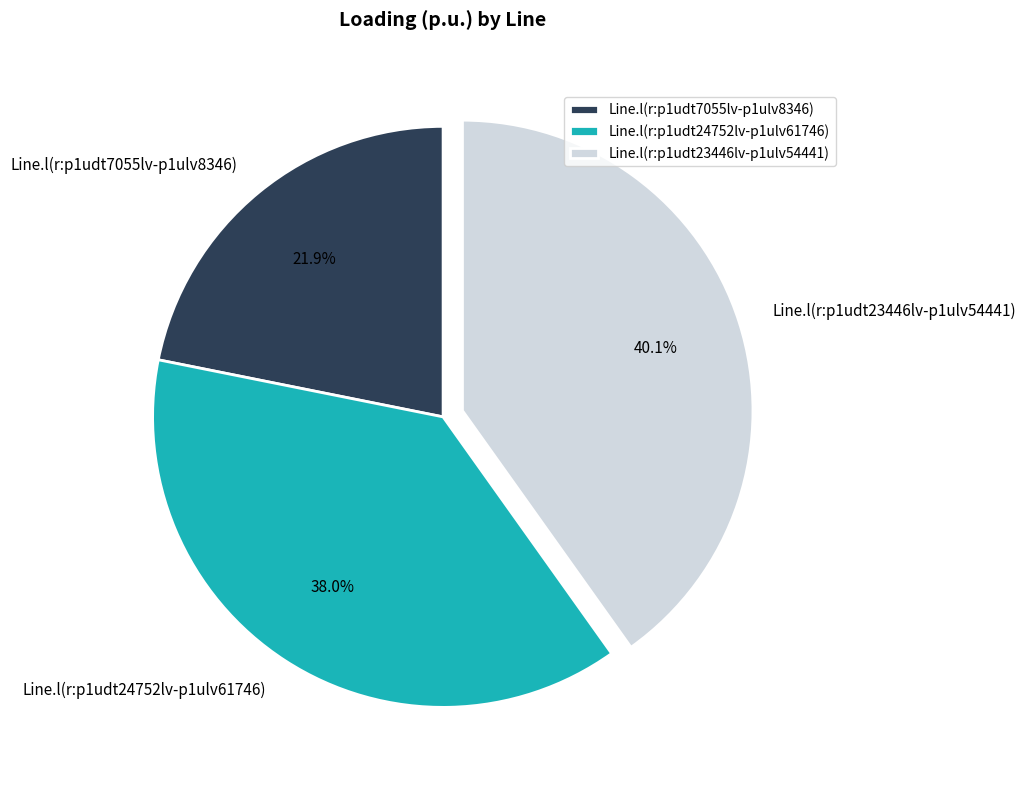

The Line.l(r:p1udt7055lv-p1ulv8346) slice represents 37% of the pie. True or false?

False